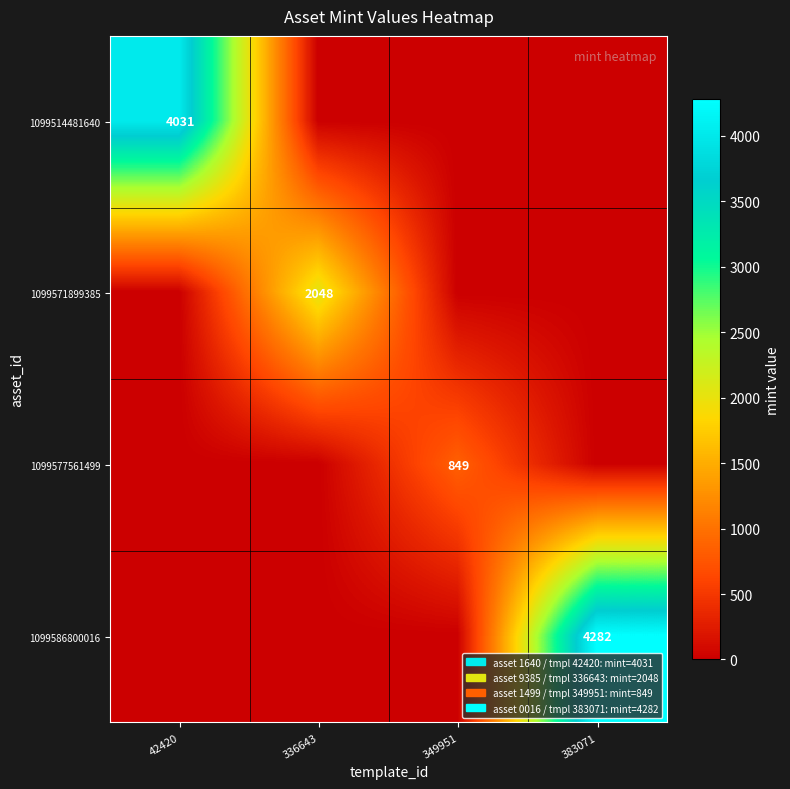

The 1099514481640 series shows 6395 at 42420. True or false?

False